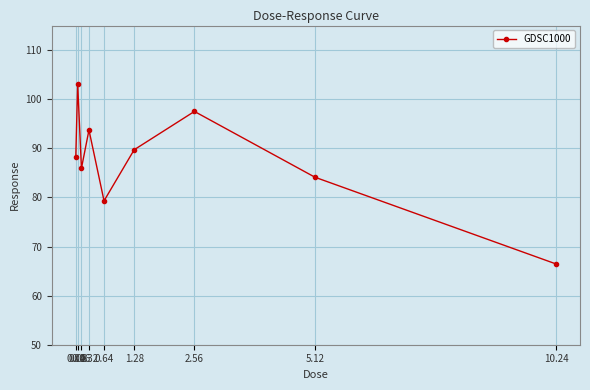

Where is the first local minimum?

0.16